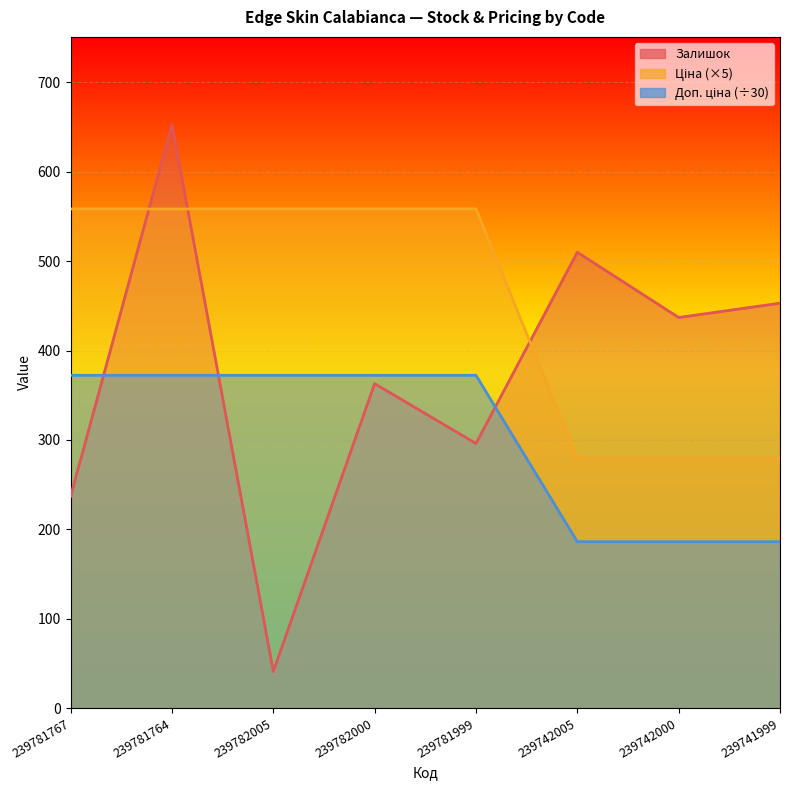

What is the total value across all series at 239781764?

1583.8